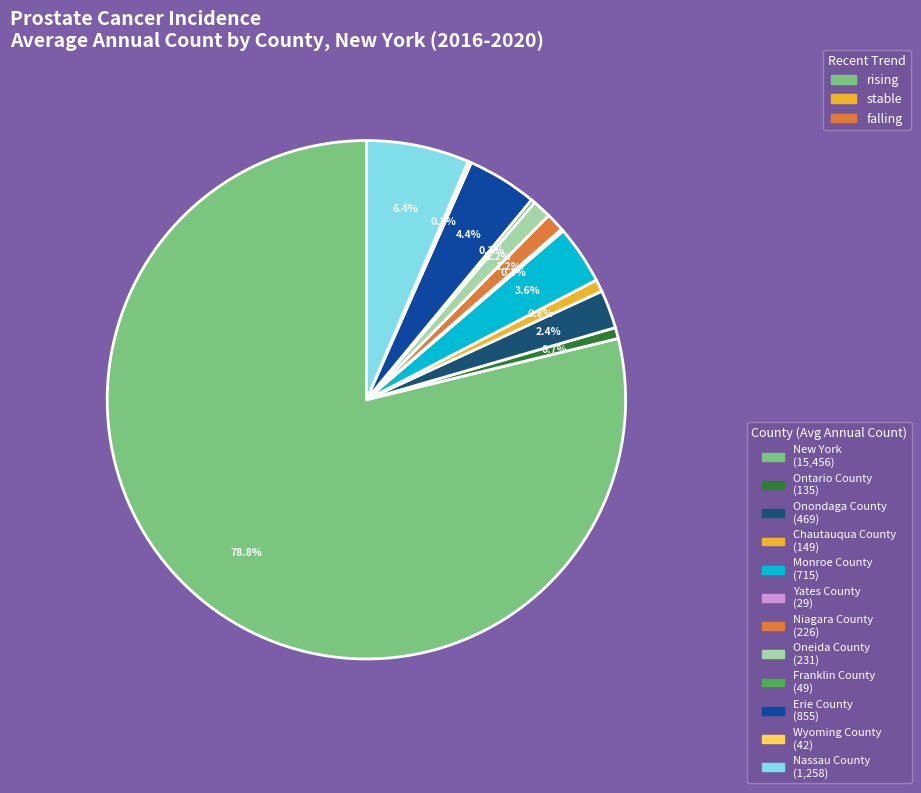

To the nearest percent, what is the average slice percentage?

8%